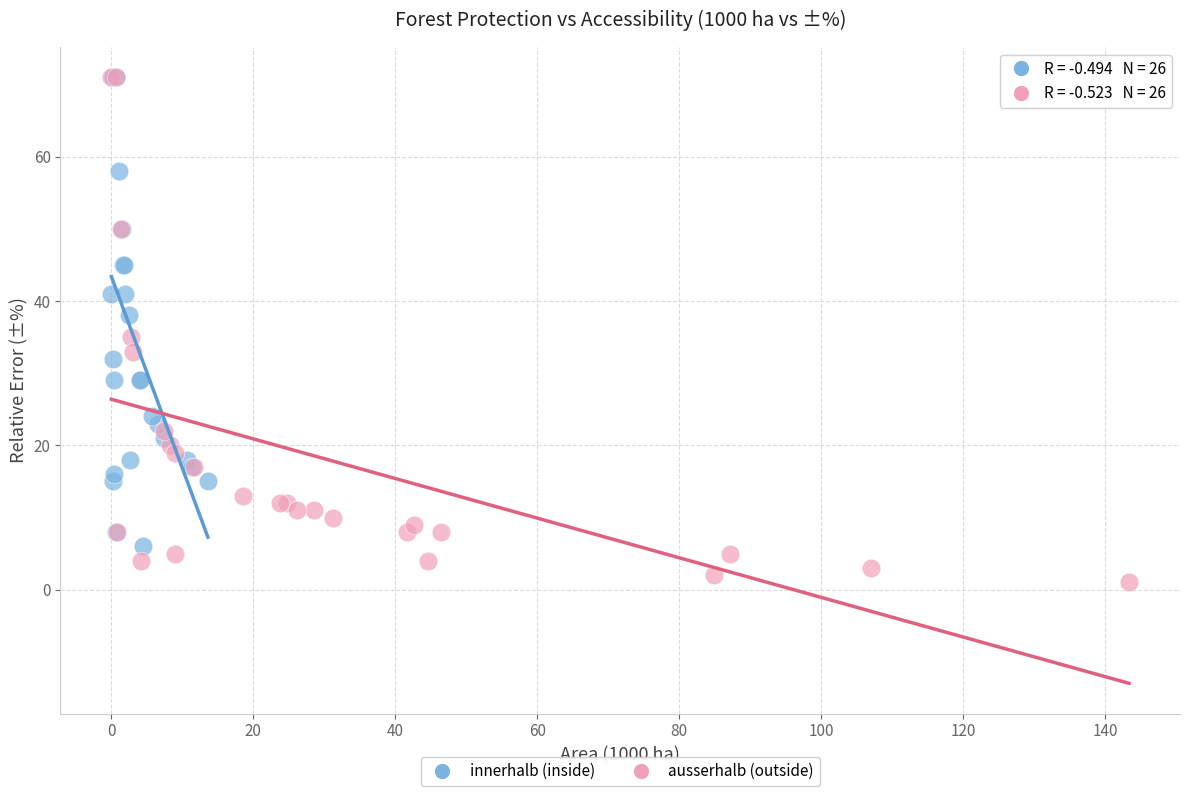

Which series reaches the minimum Y coordinate?

ausserhalb (outside)